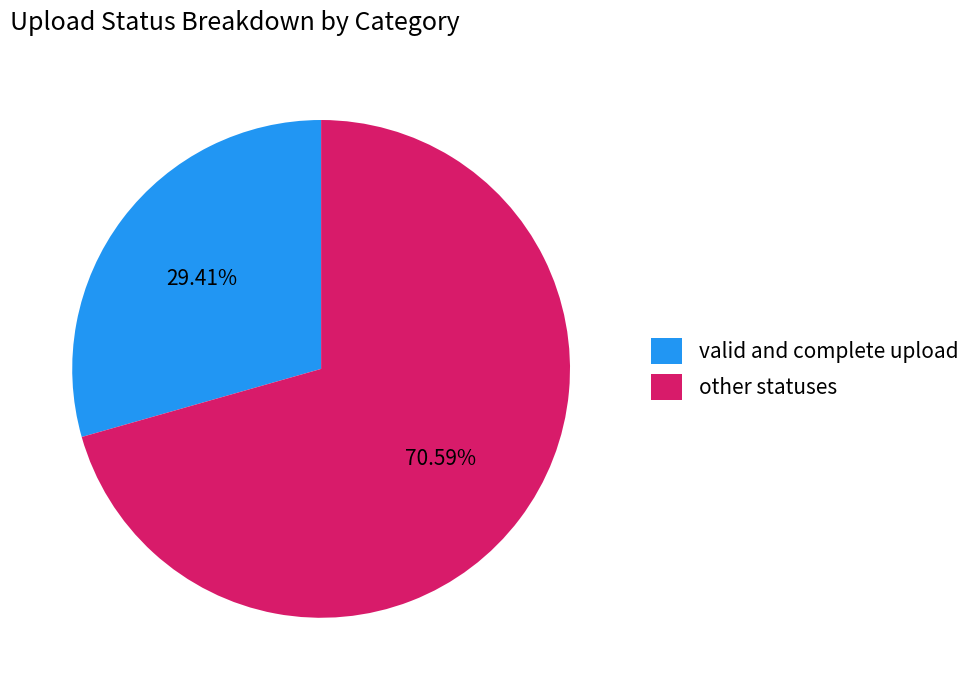

Does any single category account for the majority?

Yes